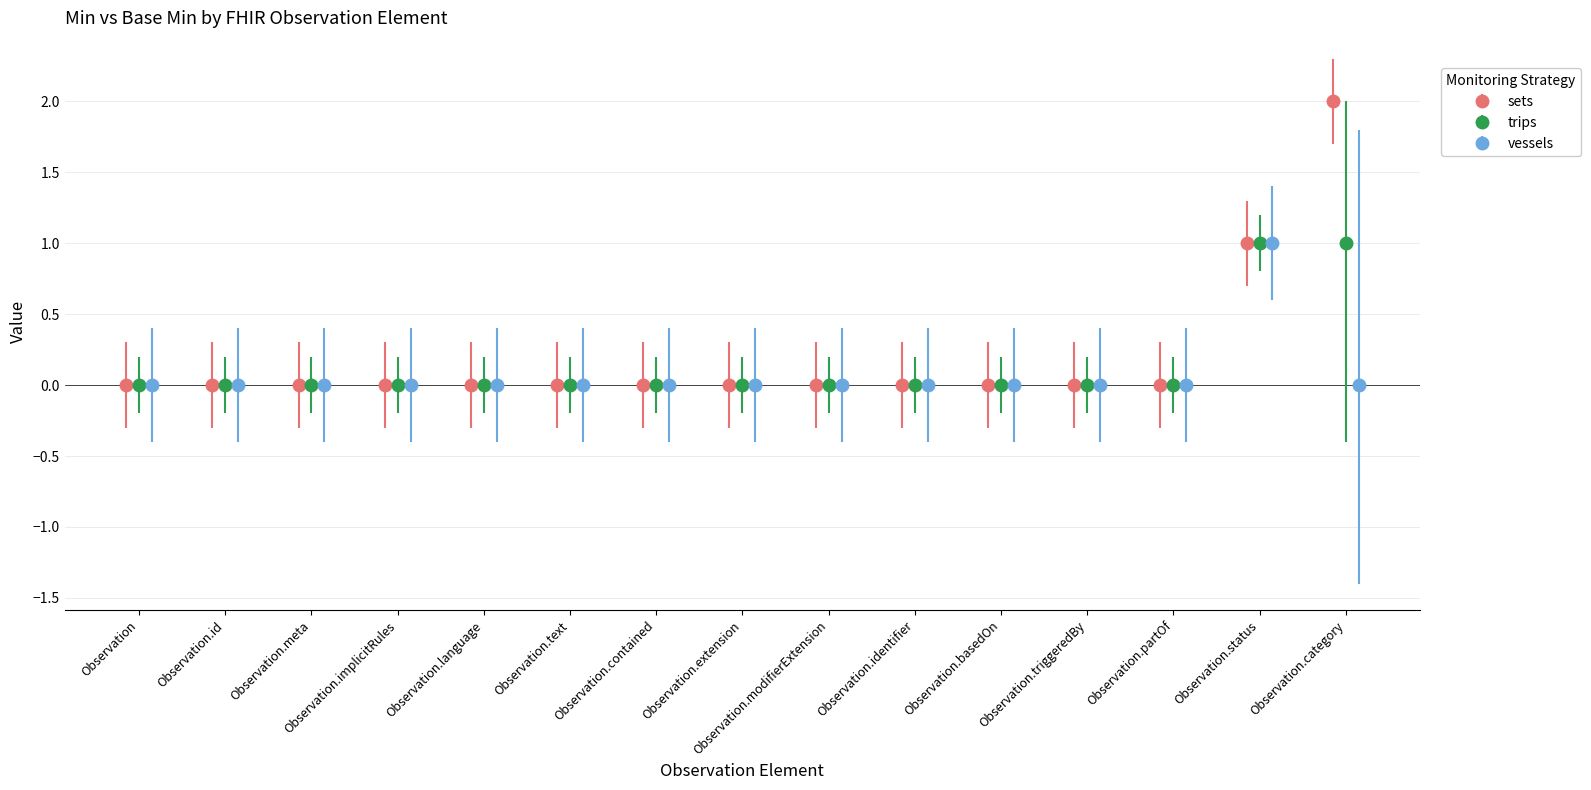

How many bars are there in each group?

3